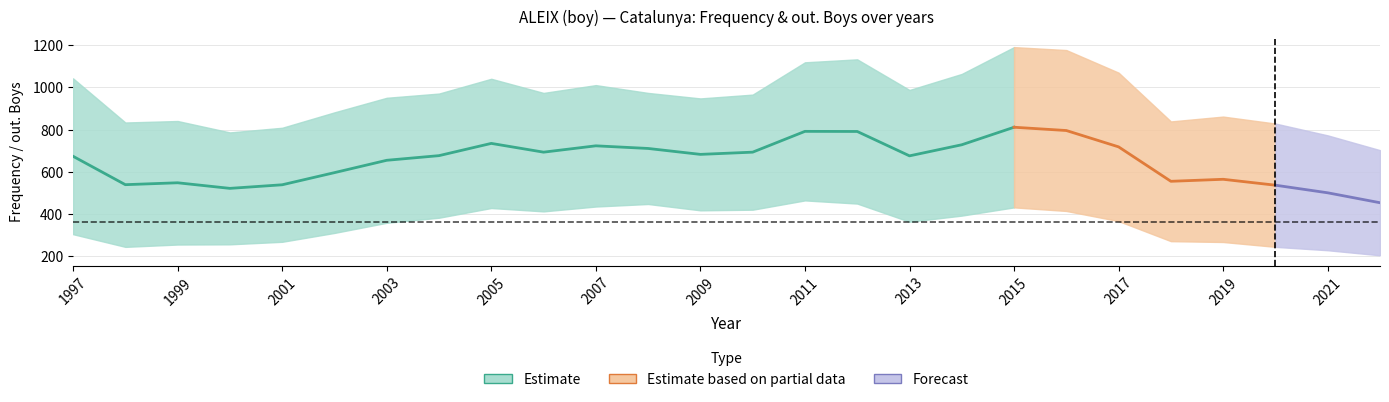

At which category is the sum across all series the highest?

2015